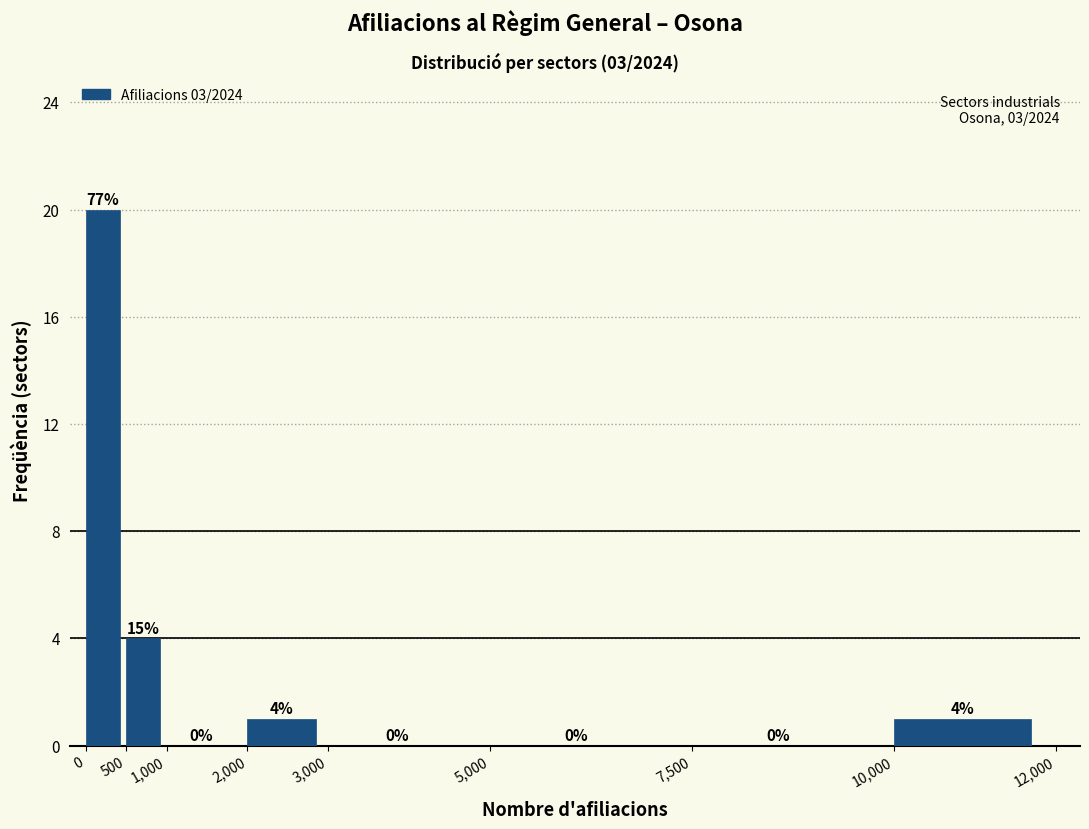

Which range on the x-axis has the tallest bar?

0 to 500